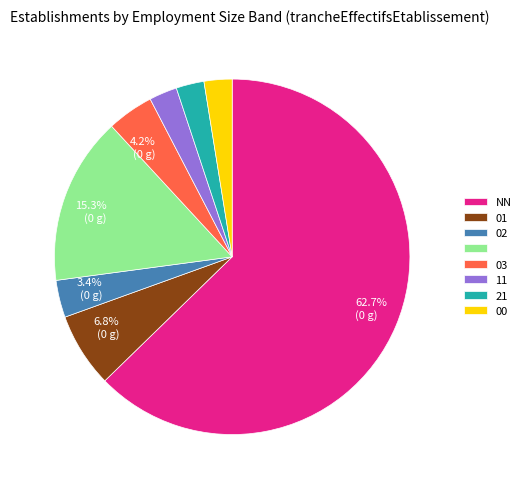

Is there a majority slice in this chart?

Yes